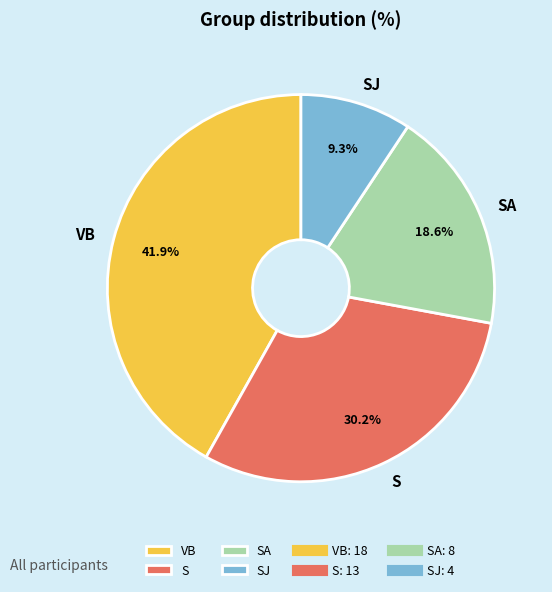

Is it true that SA is 3% of the pie?

False